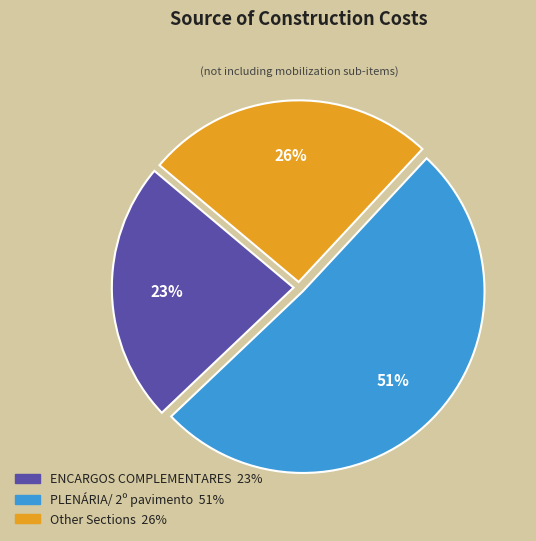

To the nearest percent, what is the difference between the largest and smallest slice percentages?

28%